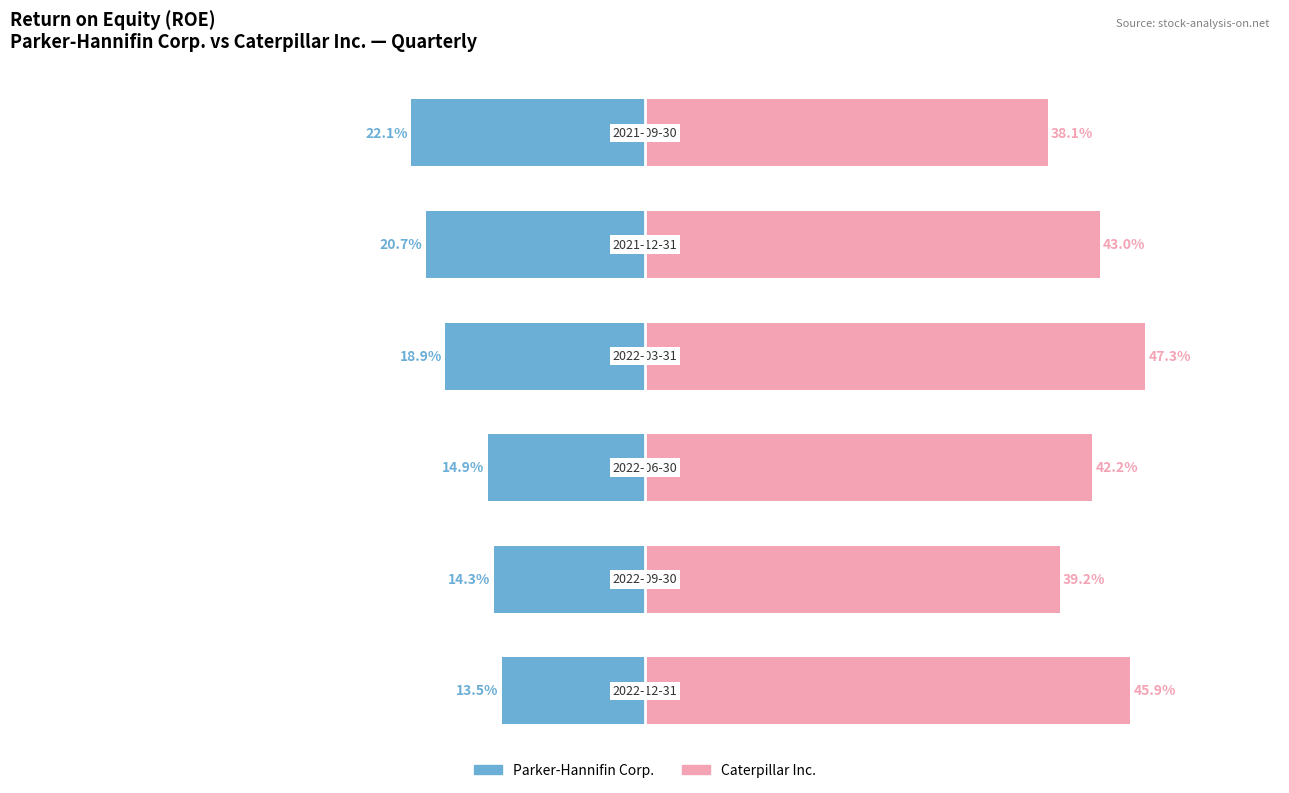

At 0, list the series in order from smallest to largest.

Parker-Hannifin Corp., Caterpillar Inc.